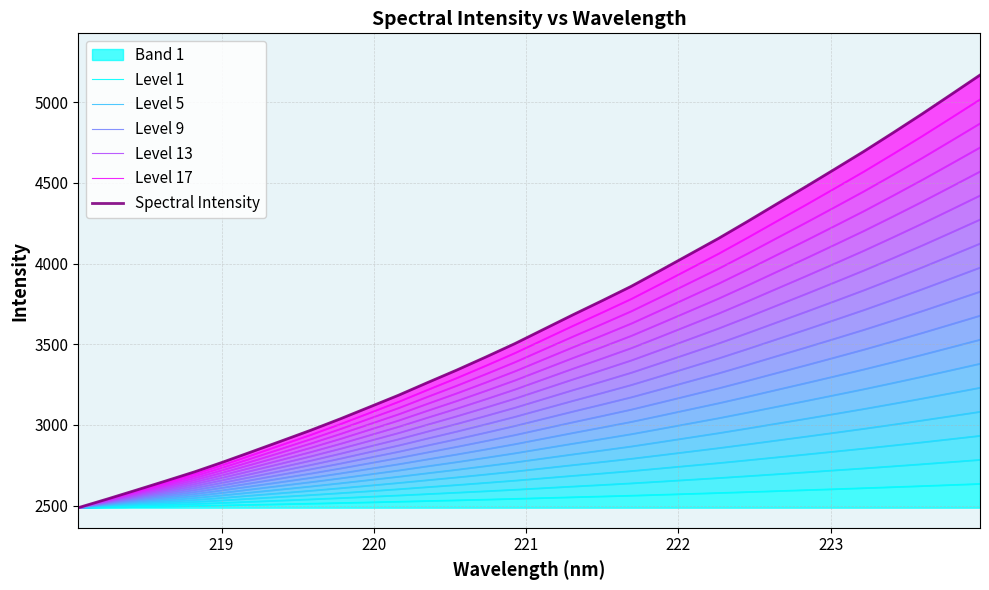

What is the lowest value of the Band 1 series?

2487.5